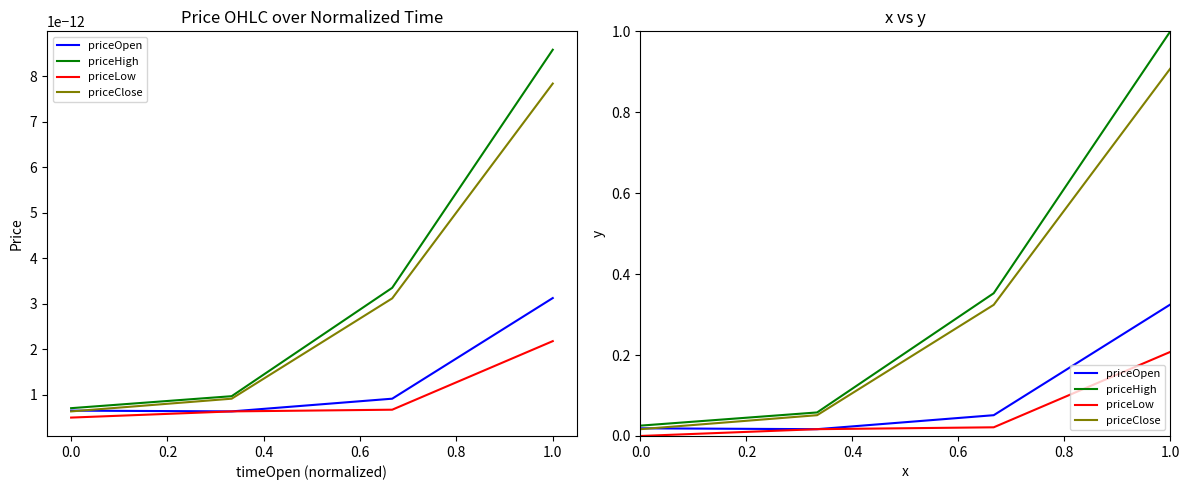

At how many categories does at least one series exceed 0?

4